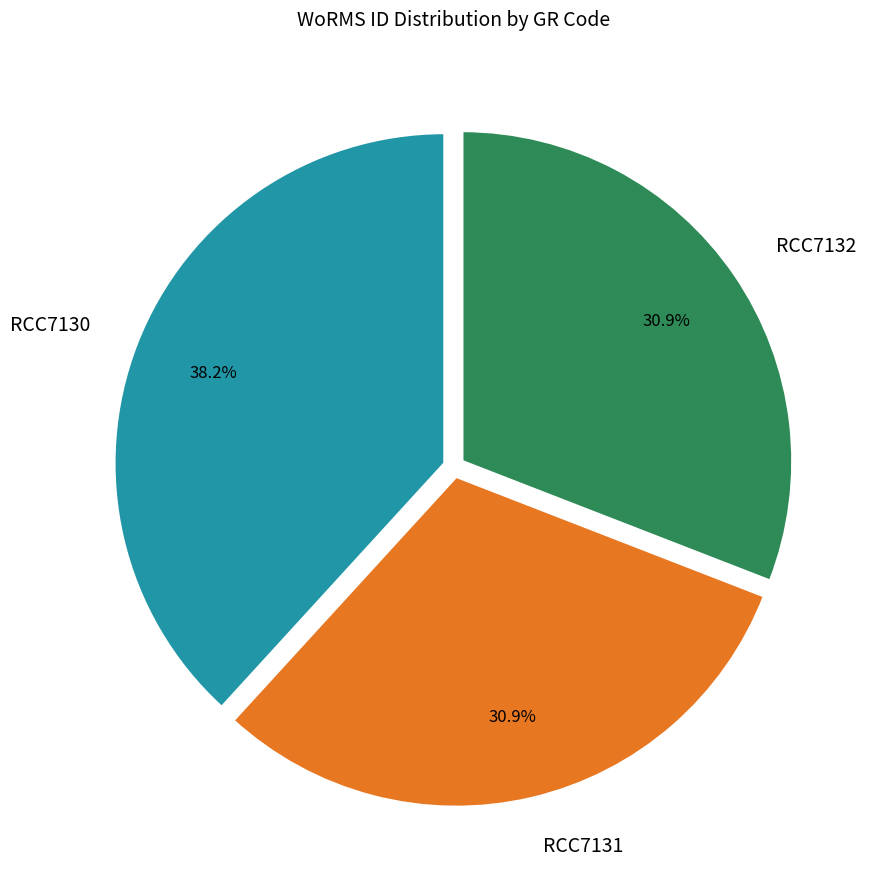

True or false: RCC7132 accounts for 18% of the total.

False